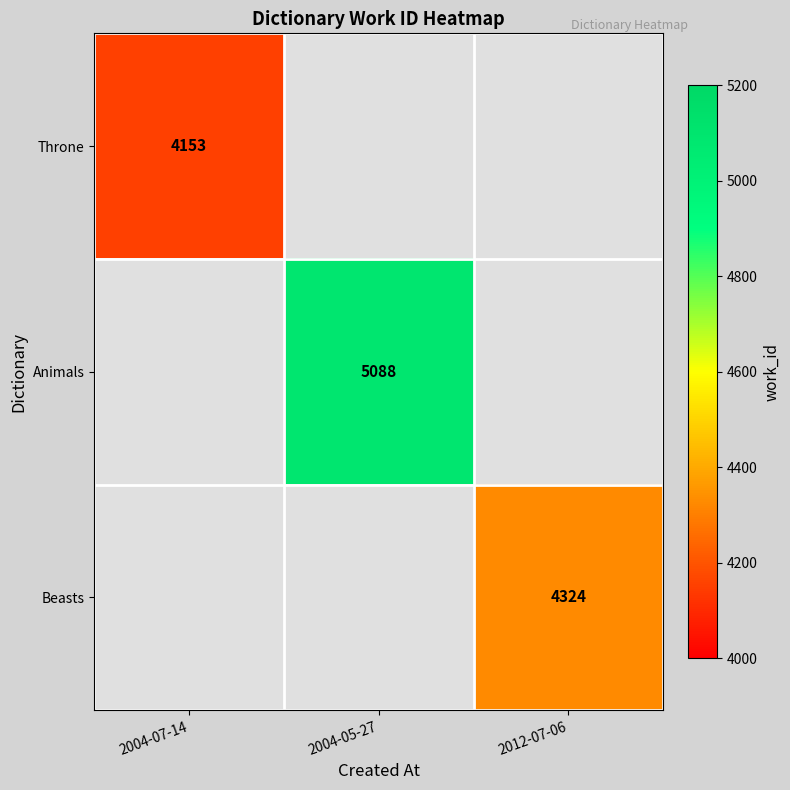

True or false: Throne has a value of 7194 at 2004-07-14.

False